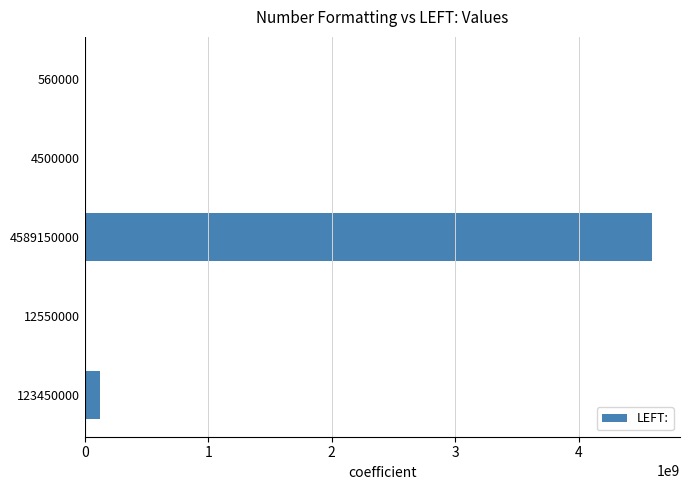

At which label is the value closest to 2294855000?

123450000